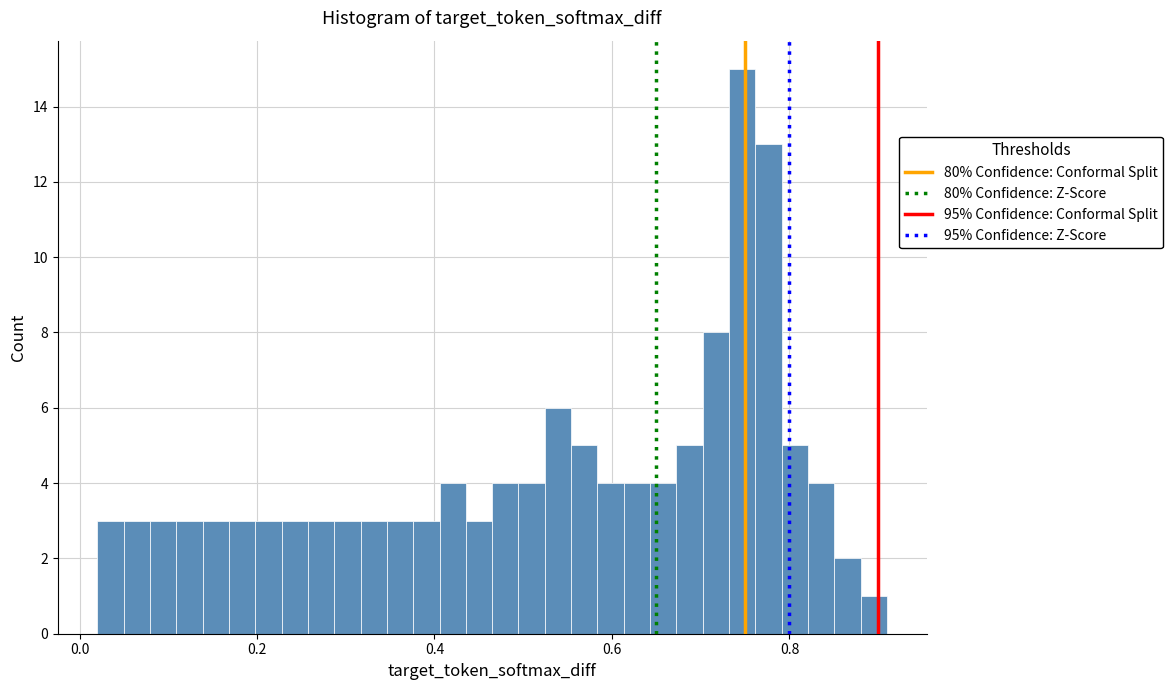

Read against the x-axis, roughly where is the centre of the tallest bar?

0.74